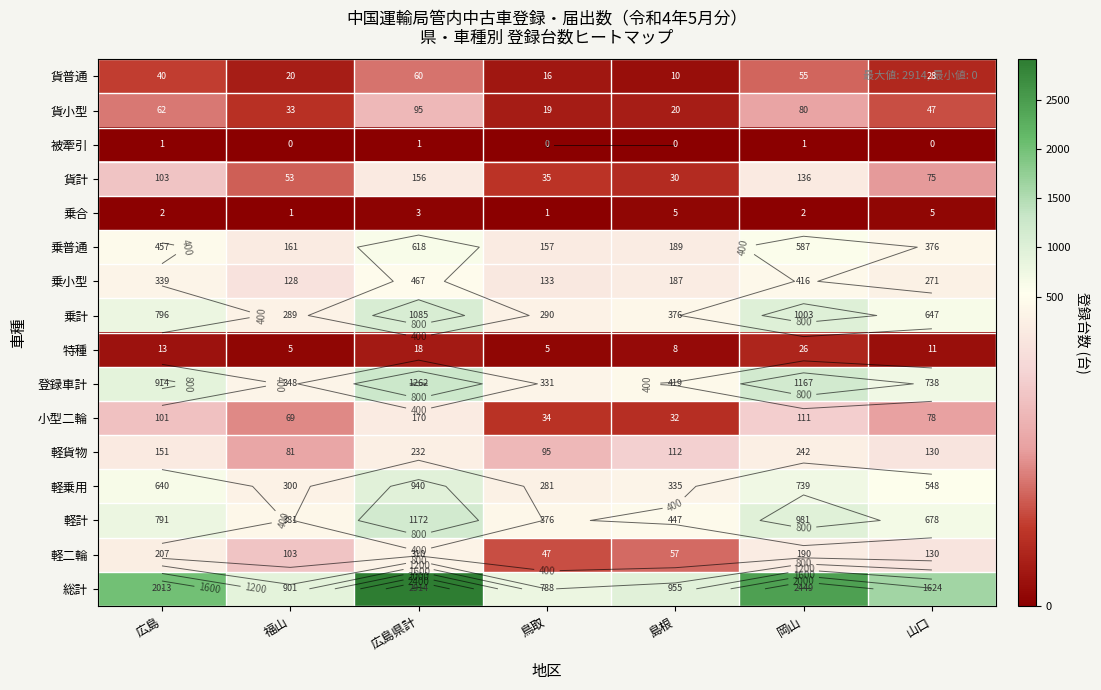

Which category has the lowest value in the 軽乗用 series?

鳥取